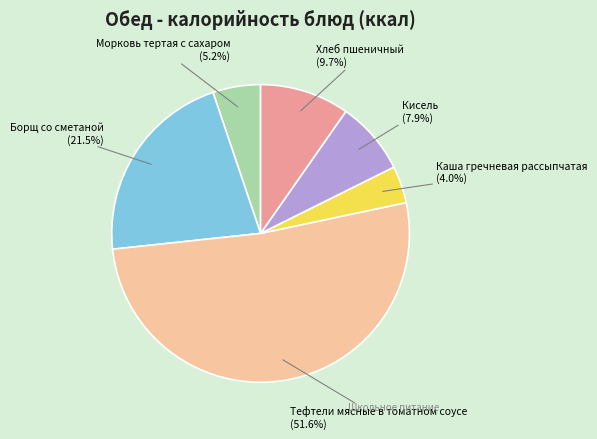

What portion of the pie excludes Каша гречневая рассыпчатая?

96.0%